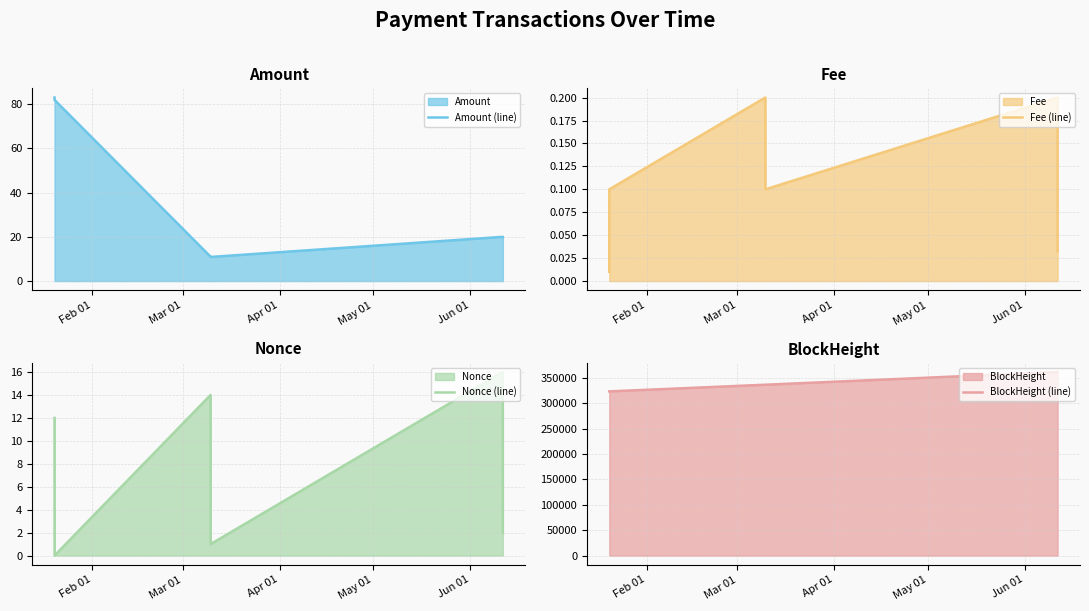

What is the lowest value of the Amount (line) series?

10.9